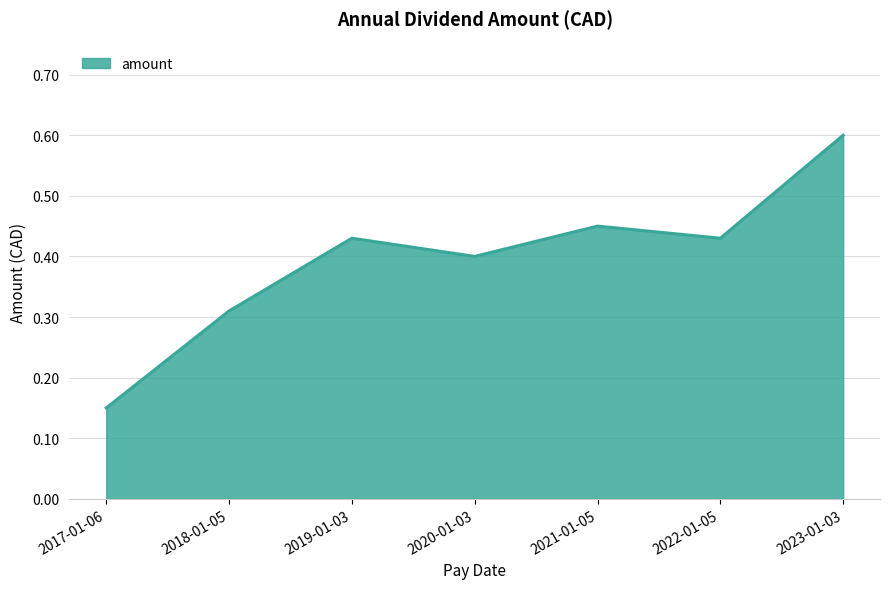

How many interior local peaks (higher than both neighbors) does the data have?

2